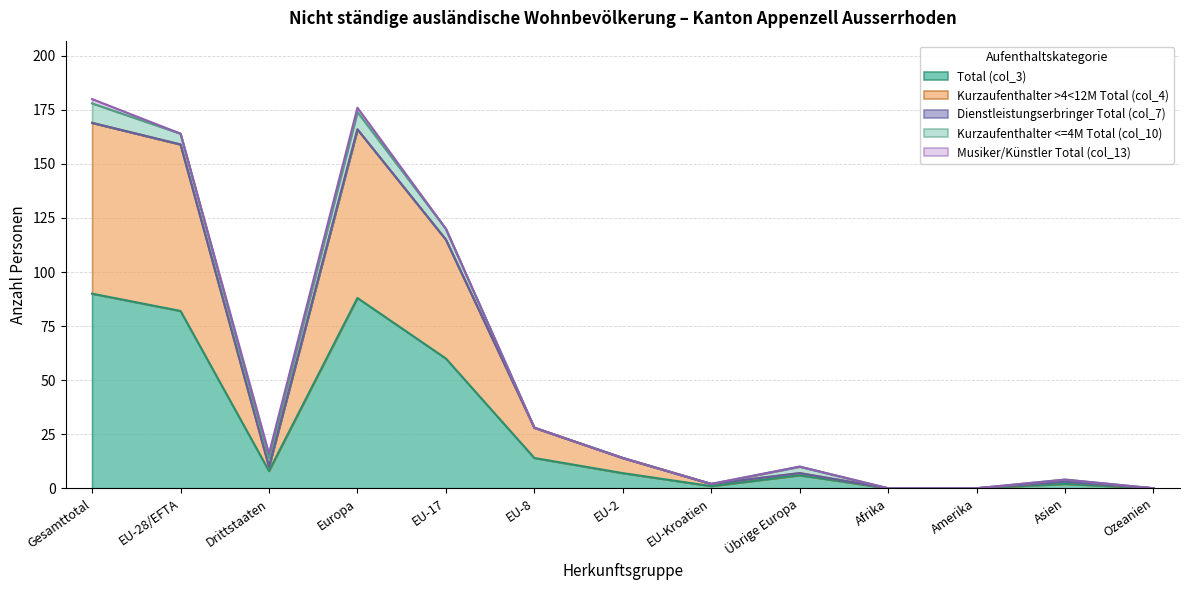

What are all the series names shown in the legend?

Total (col_3), Kurzaufenthalter >4<12M Total (col_4), Dienstleistungserbringer Total (col_7), Kurzaufenthalter <=4M Total (col_10), Musiker/Künstler Total (col_13)